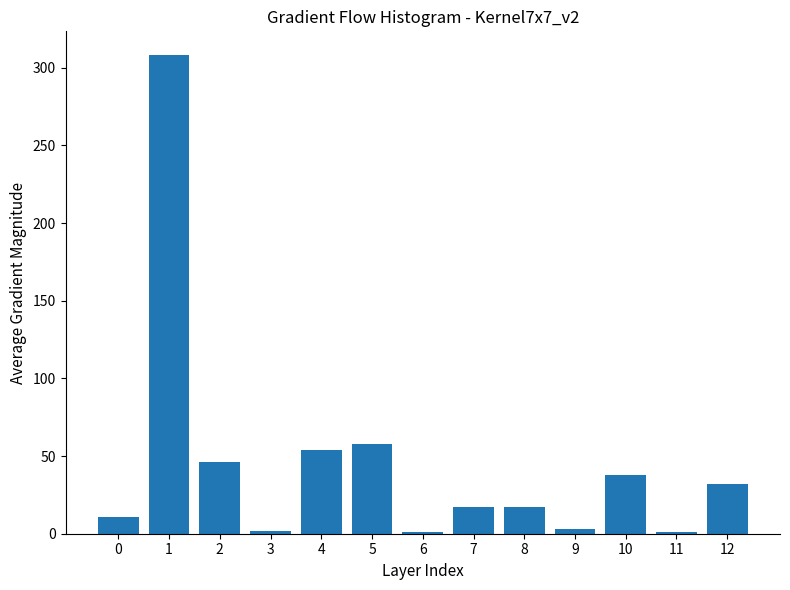

What is the maximum value shown in the chart?

308